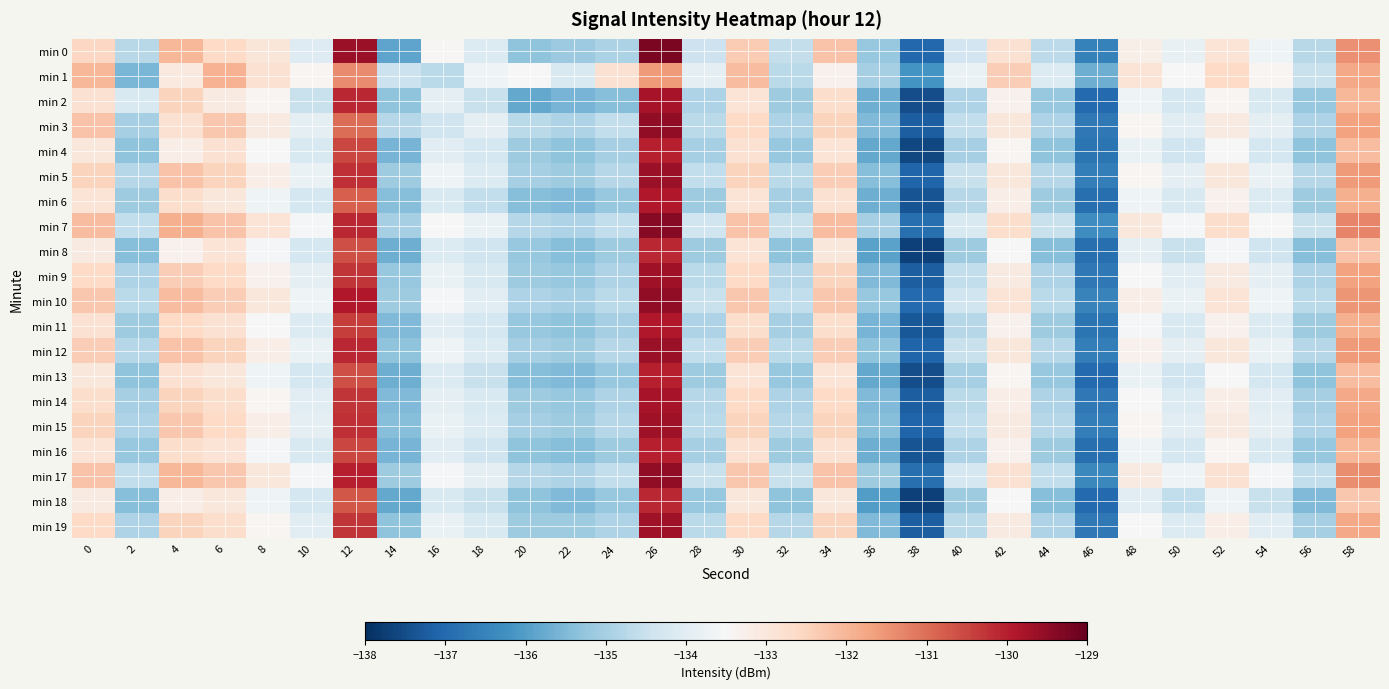

Reading left to right, what are all the values shown in this chart?

min 0: 0=-132.6	2=-134.8	4=-132.0	6=-132.6	8=-133.0	10=-134.1	12=-129.6	14=-135.9	16=-133.4	18=-134.1	20=-135.3	22=-135.1	24=-134.9	26=-129.3	28=-134.4	30=-132.4	32=-134.6	34=-132.2	36=-135.2	38=-137.0	40=-134.4	42=-132.8	44=-134.7	46=-136.5	48=-133.2	50=-133.8	52=-132.9	54=-133.7	56=-134.7	58=-131.5
min 1: 0=-132.0	2=-135.6	4=-133.1	6=-132.0	8=-132.8	10=-133.4	12=-131.4	14=-134.5	16=-134.7	18=-133.7	20=-133.5	22=-134.2	24=-132.8	26=-131.6	28=-133.9	30=-132.1	32=-134.7	34=-133.3	36=-135.0	38=-136.2	40=-133.8	42=-132.4	44=-134.1	46=-135.7	48=-132.9	50=-133.5	52=-132.6	54=-133.4	56=-134.5	58=-131.8
min 2: 0=-132.8	2=-134.2	4=-132.5	6=-133.1	8=-133.4	10=-134.5	12=-130.1	14=-135.3	16=-133.9	18=-134.5	20=-135.8	22=-135.6	24=-135.4	26=-129.8	28=-134.9	30=-132.9	32=-135.1	34=-132.7	36=-135.7	38=-137.5	40=-134.9	42=-133.3	44=-135.2	46=-137.0	48=-133.7	50=-134.3	52=-133.4	54=-134.2	56=-135.2	58=-132.0
min 3: 0=-132.2	2=-135.0	4=-132.8	6=-132.3	8=-133.1	10=-133.9	12=-131.0	14=-134.8	16=-134.4	18=-133.9	20=-134.7	22=-134.9	24=-134.6	26=-129.5	28=-134.7	30=-132.6	32=-134.9	34=-132.5	36=-135.5	38=-137.2	40=-134.6	42=-133.0	44=-134.9	46=-136.7	48=-133.4	50=-134.0	52=-133.1	54=-133.9	56=-134.9	58=-131.7
min 4: 0=-133.0	2=-135.3	4=-133.2	6=-132.8	8=-133.5	10=-134.2	12=-130.5	14=-135.6	16=-134.0	18=-134.3	20=-135.1	22=-135.3	24=-135.0	26=-130.0	28=-135.0	30=-132.8	32=-135.2	34=-132.9	36=-135.8	38=-137.6	40=-135.0	42=-133.4	44=-135.3	46=-136.8	48=-133.8	50=-134.4	52=-133.5	54=-134.3	56=-135.3	58=-132.1
min 5: 0=-132.5	2=-134.8	4=-132.2	6=-132.5	8=-133.2	10=-133.8	12=-130.2	14=-135.1	16=-133.7	18=-134.1	20=-135.0	22=-135.1	24=-134.8	26=-129.6	28=-134.6	30=-132.5	32=-134.7	34=-132.4	36=-135.4	38=-137.1	40=-134.5	42=-133.0	44=-134.8	46=-136.6	48=-133.4	50=-133.9	52=-133.0	54=-133.8	56=-134.8	58=-131.6
min 6: 0=-132.9	2=-135.1	4=-132.7	6=-133.0	8=-133.7	10=-134.3	12=-130.8	14=-135.4	16=-134.2	18=-134.6	20=-135.4	22=-135.5	24=-135.2	26=-129.9	28=-135.1	30=-132.9	32=-135.0	34=-132.8	36=-135.7	38=-137.4	40=-134.8	42=-133.2	44=-135.1	46=-136.9	48=-133.7	50=-134.2	52=-133.3	54=-134.1	56=-135.1	58=-131.9
min 7: 0=-132.1	2=-134.6	4=-131.9	6=-132.2	8=-132.9	10=-133.6	12=-130.1	14=-135.0	16=-133.5	18=-133.8	20=-134.8	22=-134.9	24=-134.6	26=-129.4	28=-134.4	30=-132.2	32=-134.5	34=-132.1	36=-135.0	38=-136.9	40=-134.2	42=-132.7	44=-134.5	46=-136.3	48=-133.0	50=-133.6	52=-132.7	54=-133.5	56=-134.5	58=-131.3
min 8: 0=-133.1	2=-135.4	4=-133.3	6=-132.9	8=-133.6	10=-134.3	12=-130.6	14=-135.7	16=-134.1	18=-134.4	20=-135.2	22=-135.4	24=-135.1	26=-130.1	28=-135.1	30=-132.9	32=-135.3	34=-133.0	36=-135.9	38=-137.7	40=-135.1	42=-133.5	44=-135.4	46=-136.9	48=-133.9	50=-134.5	52=-133.6	54=-134.4	56=-135.4	58=-132.2
min 9: 0=-132.6	2=-134.9	4=-132.4	6=-132.6	8=-133.3	10=-133.9	12=-130.3	14=-135.2	16=-133.8	18=-134.2	20=-135.1	22=-135.2	24=-134.9	26=-129.7	28=-134.7	30=-132.6	32=-134.8	34=-132.5	36=-135.5	38=-137.2	40=-134.6	42=-133.1	44=-134.9	46=-136.7	48=-133.5	50=-134.0	52=-133.1	54=-133.9	56=-134.9	58=-131.7
min 10: 0=-132.3	2=-134.7	4=-132.1	6=-132.4	8=-133.0	10=-133.7	12=-129.9	14=-135.1	16=-133.6	18=-134.0	20=-134.9	22=-135.0	24=-134.7	26=-129.5	28=-134.5	30=-132.3	32=-134.6	34=-132.3	36=-135.2	38=-137.0	40=-134.4	42=-132.9	44=-134.7	46=-136.5	48=-133.2	50=-133.8	52=-132.9	54=-133.7	56=-134.7	58=-131.5
min 11: 0=-132.8	2=-135.1	4=-132.6	6=-132.8	8=-133.5	10=-134.1	12=-130.4	14=-135.5	16=-134.0	18=-134.3	20=-135.2	22=-135.3	24=-135.0	26=-129.9	28=-134.9	30=-132.7	32=-135.0	34=-132.7	36=-135.6	38=-137.3	40=-134.8	42=-133.3	44=-135.1	46=-136.8	48=-133.6	50=-134.2	52=-133.3	54=-134.1	56=-135.1	58=-131.9
min 12: 0=-132.4	2=-134.8	4=-132.2	6=-132.5	8=-133.2	10=-133.8	12=-130.1	14=-135.3	16=-133.7	18=-134.1	20=-135.0	22=-135.1	24=-134.8	26=-129.6	28=-134.6	30=-132.4	32=-134.7	34=-132.4	36=-135.3	38=-137.1	40=-134.5	42=-133.0	44=-134.8	46=-136.6	48=-133.3	50=-133.9	52=-133.0	54=-133.8	56=-134.8	58=-131.6
min 13: 0=-133.0	2=-135.3	4=-132.8	6=-133.0	8=-133.7	10=-134.3	12=-130.6	14=-135.7	16=-134.1	18=-134.5	20=-135.4	22=-135.5	24=-135.2	26=-130.0	28=-135.1	30=-132.9	32=-135.2	34=-132.9	36=-135.8	38=-137.5	40=-135.0	42=-133.4	44=-135.2	46=-137.0	48=-133.8	50=-134.4	52=-133.5	54=-134.3	56=-135.3	58=-132.1
min 14: 0=-132.7	2=-135.0	4=-132.5	6=-132.7	8=-133.4	10=-134.0	12=-130.3	14=-135.5	16=-133.9	18=-134.2	20=-135.1	22=-135.2	24=-134.9	26=-129.8	28=-134.8	30=-132.6	32=-134.9	34=-132.6	36=-135.5	38=-137.2	40=-134.7	42=-133.2	44=-134.9	46=-136.7	48=-133.5	50=-134.1	52=-133.2	54=-134.0	56=-135.0	58=-131.8
min 15: 0=-132.5	2=-134.9	4=-132.3	6=-132.6	8=-133.2	10=-133.9	12=-130.2	14=-135.4	16=-133.8	18=-134.1	20=-135.0	22=-135.1	24=-134.8	26=-129.7	28=-134.7	30=-132.5	32=-134.8	34=-132.5	36=-135.4	38=-137.1	40=-134.6	42=-133.1	44=-134.8	46=-136.6	48=-133.4	50=-134.0	52=-133.1	54=-133.9	56=-134.9	58=-131.7
min 16: 0=-132.9	2=-135.2	4=-132.7	6=-132.9	8=-133.6	10=-134.2	12=-130.5	14=-135.6	16=-134.0	18=-134.4	20=-135.3	22=-135.4	24=-135.1	26=-130.0	28=-135.0	30=-132.8	32=-135.1	34=-132.8	36=-135.7	38=-137.4	40=-134.9	42=-133.3	44=-135.1	46=-136.9	48=-133.7	50=-134.3	52=-133.4	54=-134.2	56=-135.2	58=-132.0
min 17: 0=-132.2	2=-134.6	4=-132.0	6=-132.3	8=-133.0	10=-133.6	12=-130.0	14=-135.1	16=-133.6	18=-133.9	20=-134.8	22=-134.9	24=-134.6	26=-129.5	28=-134.5	30=-132.3	32=-134.5	34=-132.2	36=-135.1	38=-136.9	40=-134.3	42=-132.8	44=-134.6	46=-136.4	48=-133.1	50=-133.7	52=-132.8	54=-133.6	56=-134.6	58=-131.4
min 18: 0=-133.1	2=-135.4	4=-133.2	6=-133.0	8=-133.7	10=-134.3	12=-130.7	14=-135.8	16=-134.2	18=-134.5	20=-135.3	22=-135.5	24=-135.2	26=-130.1	28=-135.2	30=-133.0	32=-135.3	34=-133.0	36=-136.0	38=-137.7	40=-135.1	42=-133.5	44=-135.4	46=-137.0	48=-134.0	50=-134.6	52=-133.7	54=-134.5	56=-135.5	58=-132.3
min 19: 0=-132.6	2=-134.9	4=-132.5	6=-132.7	8=-133.4	10=-134.0	12=-130.3	14=-135.3	16=-133.8	18=-134.2	20=-135.1	22=-135.1	24=-134.9	26=-129.7	28=-134.7	30=-132.6	32=-134.8	34=-132.5	36=-135.5	38=-137.2	40=-134.7	42=-133.1	44=-134.9	46=-136.7	48=-133.5	50=-134.1	52=-133.2	54=-134.0	56=-135.0	58=-131.8